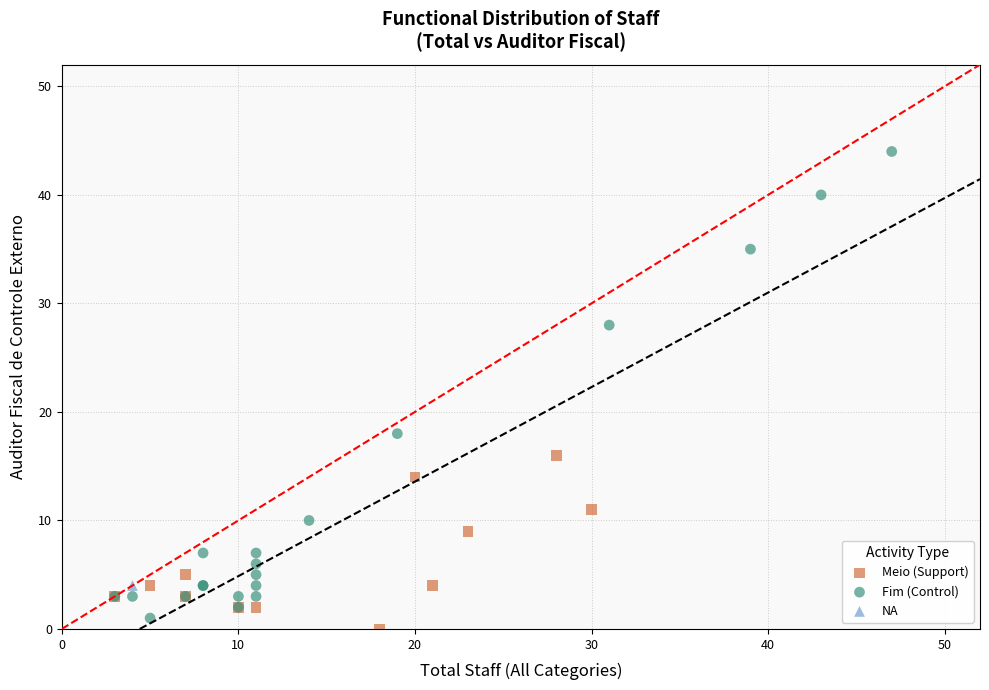

What are all the series names shown in the legend?

Meio (Support), Fim (Control), NA